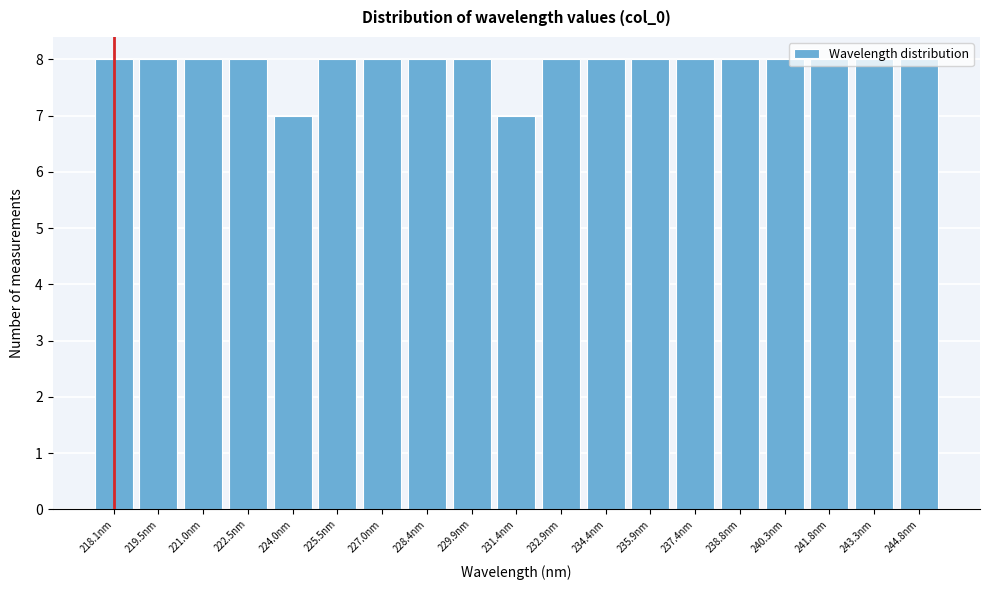

What is the minimum value shown in the chart?

7